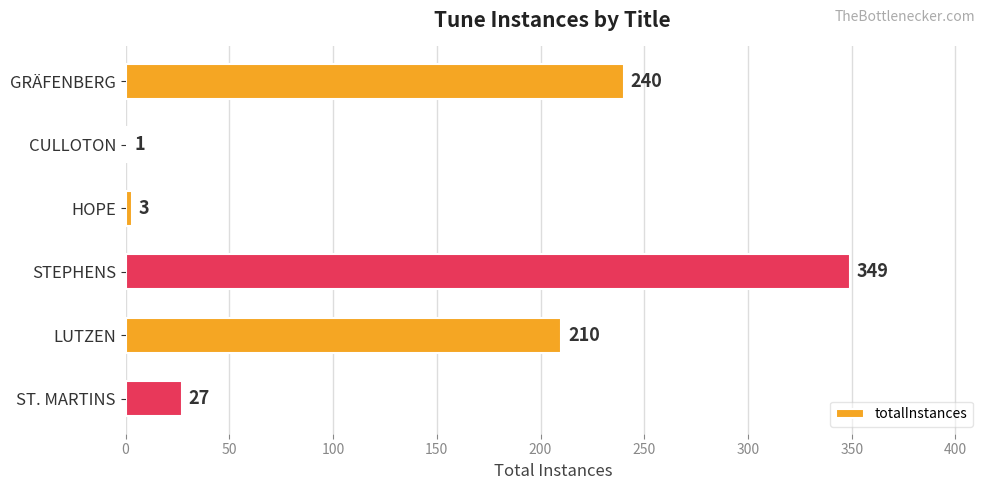

Which has a higher value, ST. MARTINS or GRÄFENBERG?

GRÄFENBERG